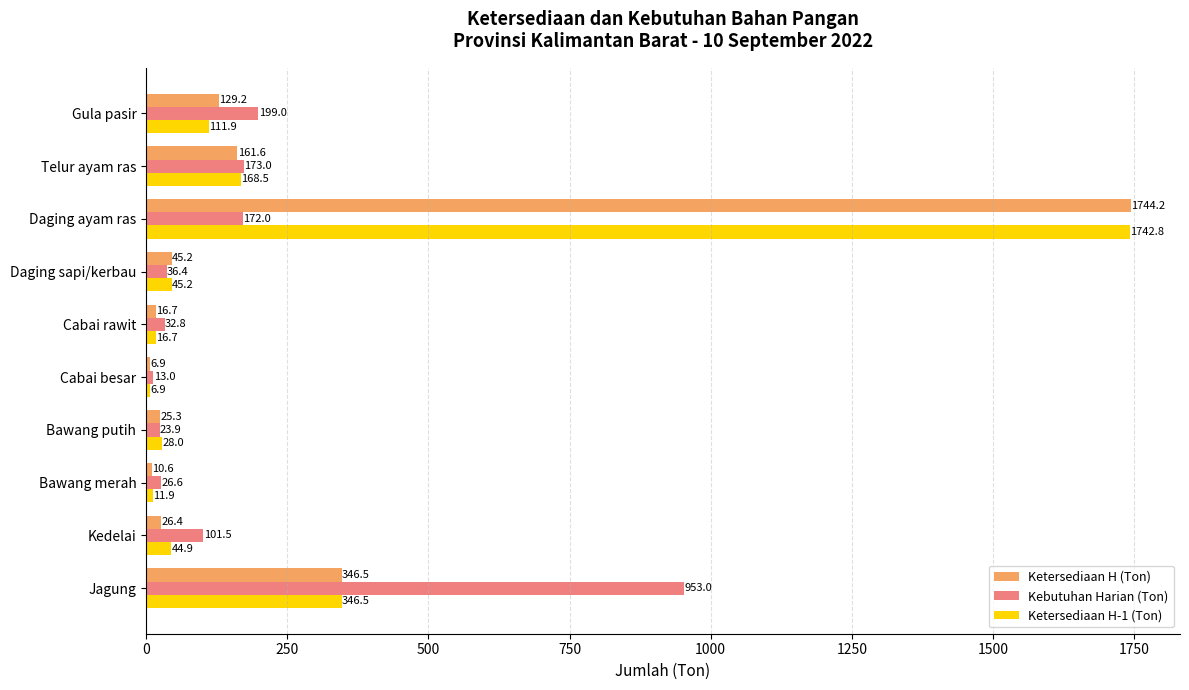

Where is Kebutuhan Harian (Ton) nearest to the value 483?

Gula pasir